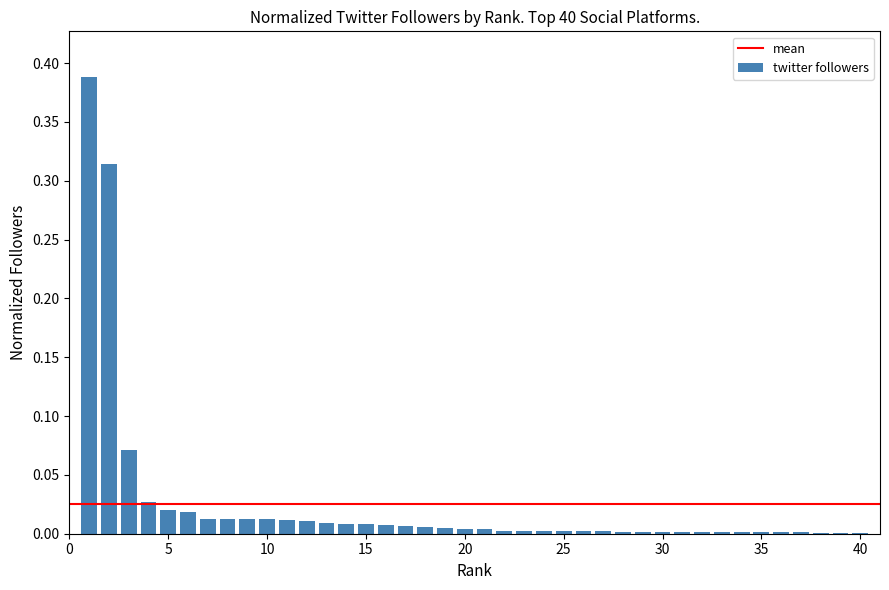

How many series are shown in this chart?

1